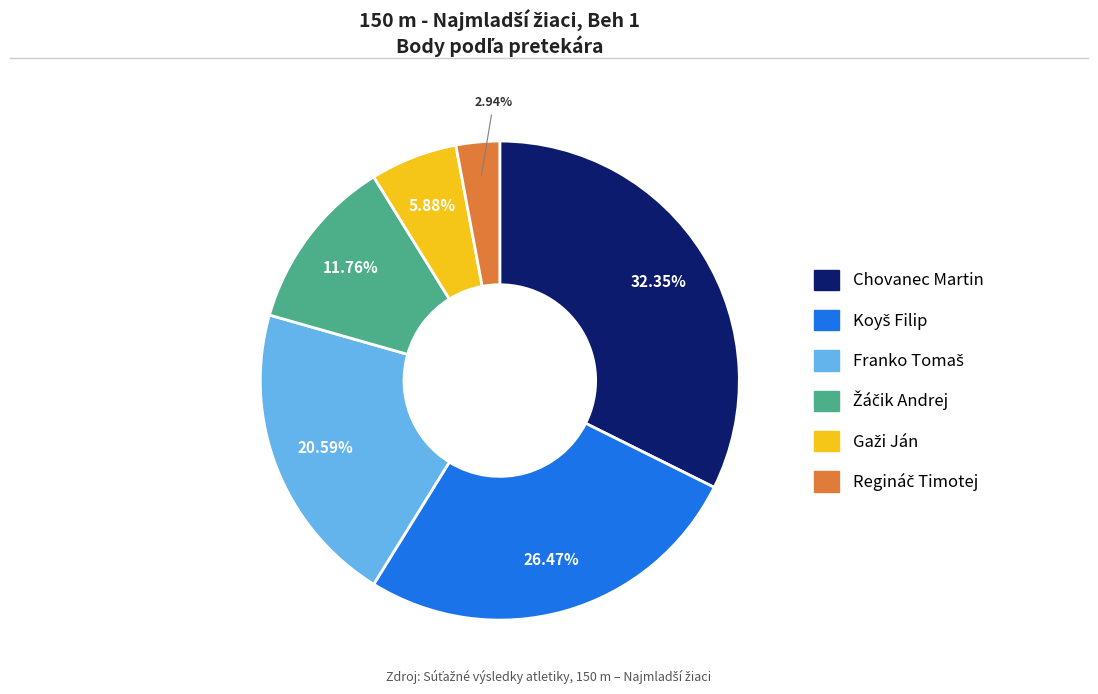

Is there any slice that represents more than half of the pie?

No